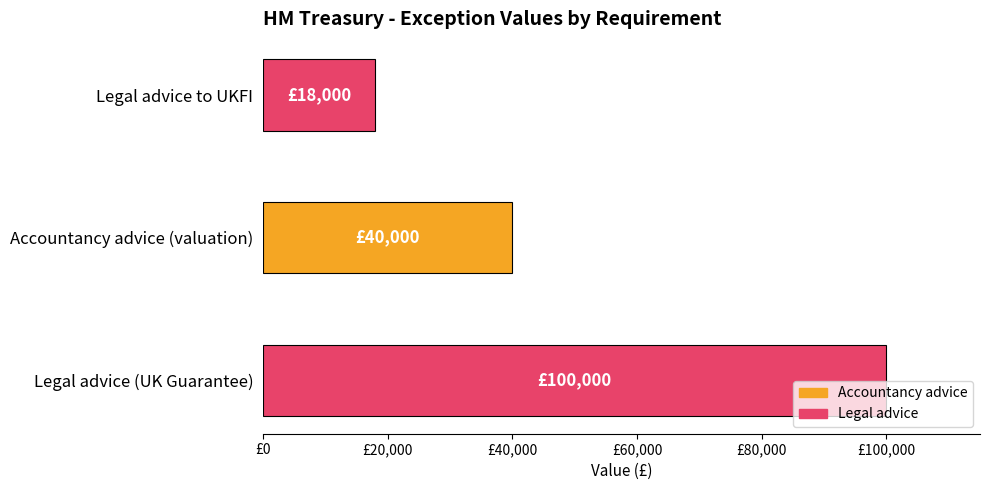

Which label corresponds to the smallest value in the chart?

Legal advice to UKFI